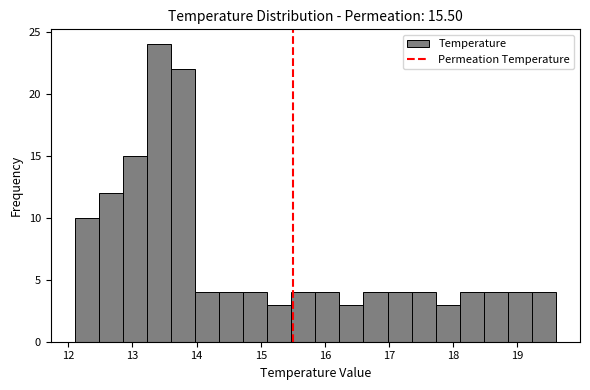

Read against the x-axis, roughly where is the centre of the tallest bar?

13.4